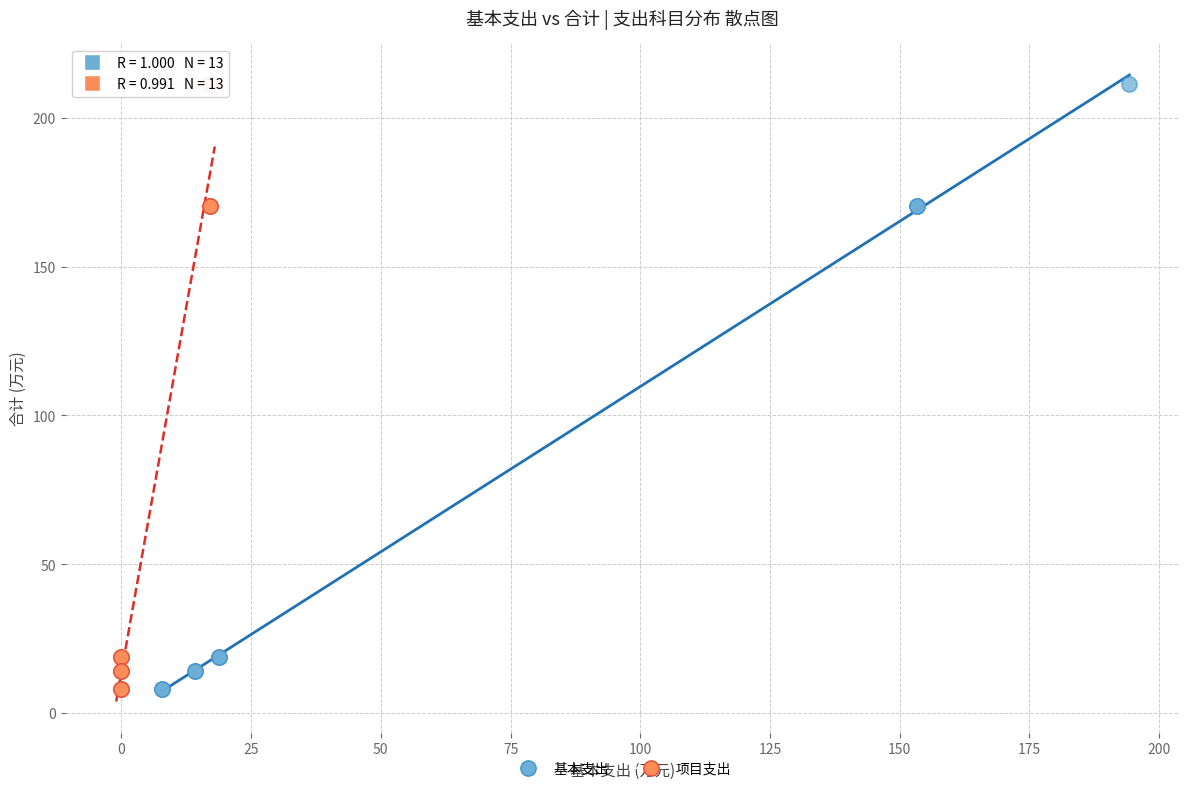

What are all the series names shown in the legend?

基本支出, 项目支出